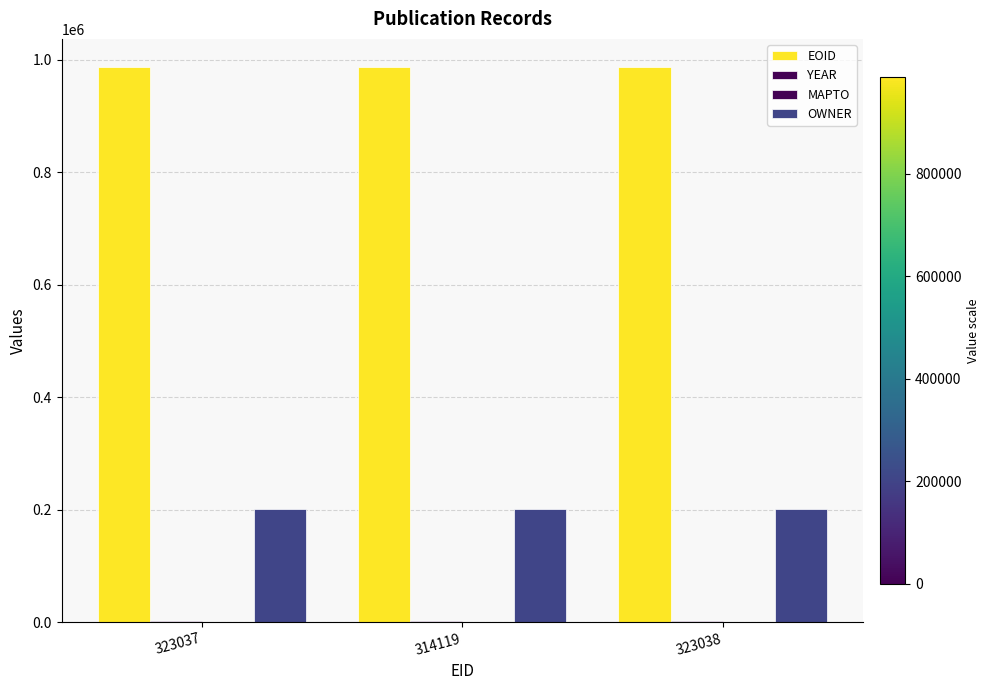

Are the bars grouped side by side (vs. stacked)?

Yes